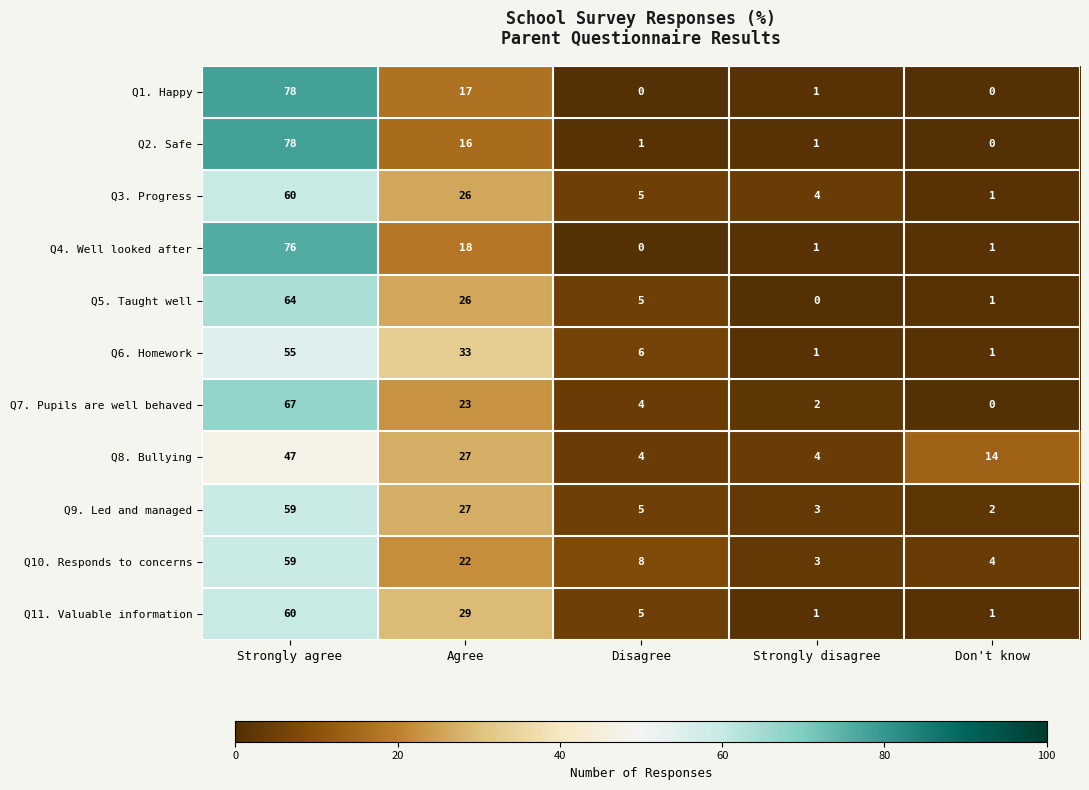

At which category does the chart reach its peak across all series?

Strongly agree